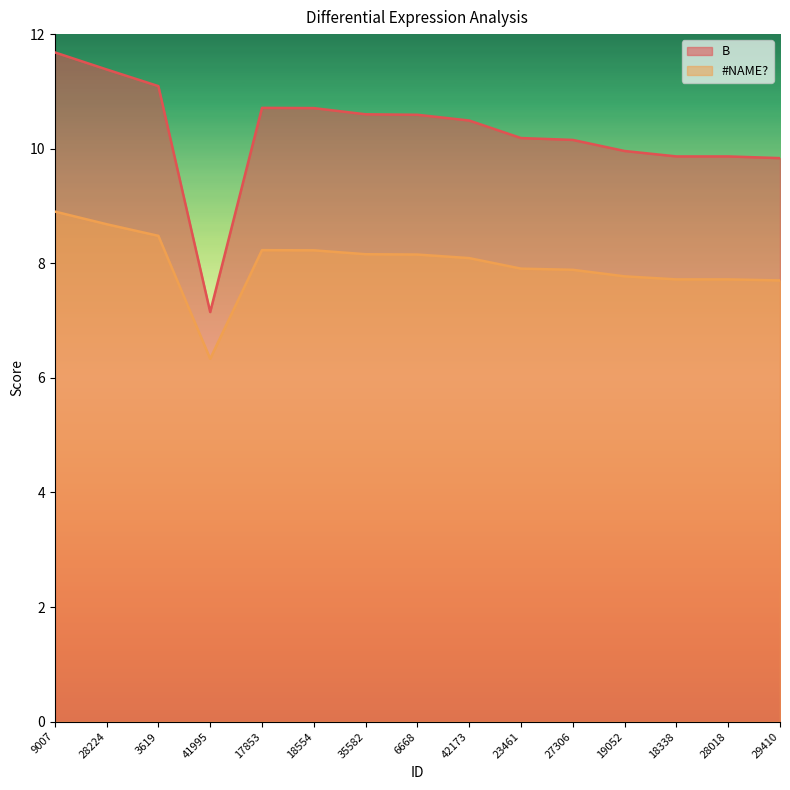

Where is #NAME? nearest to the value 7?

41995